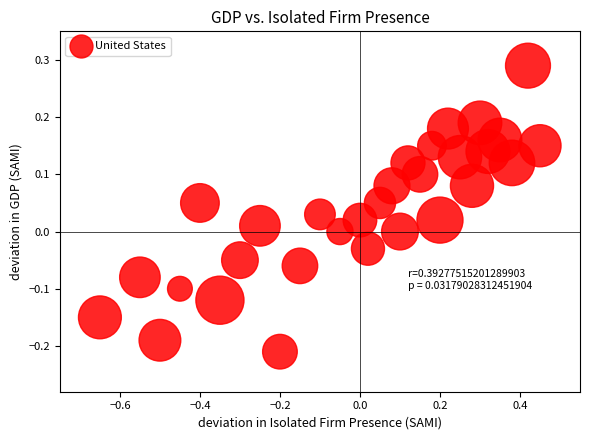

What is the range of Y values (max minus min)?

0.5